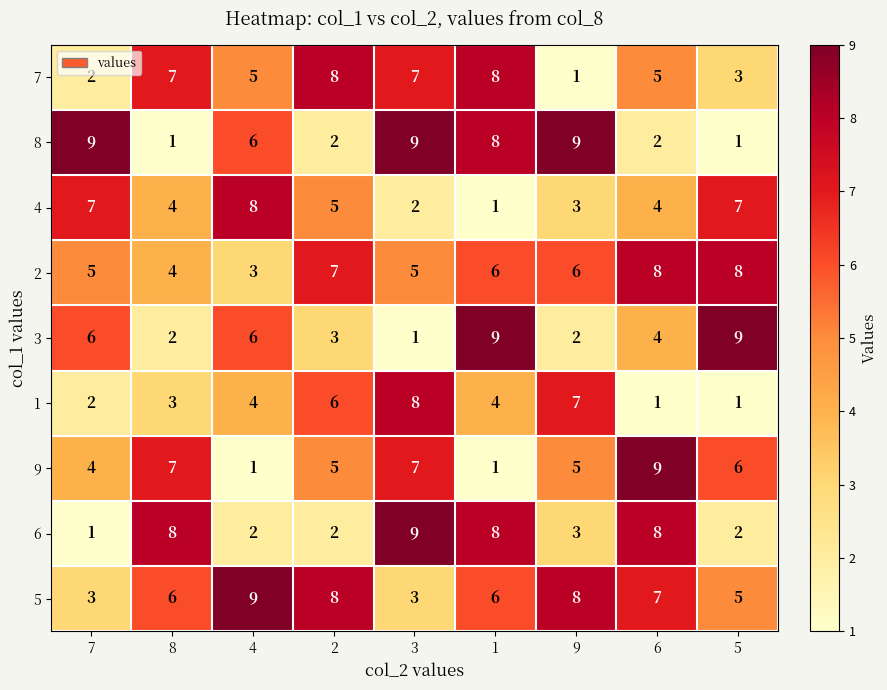

What is the difference between the 8 values at 9 and 6?

7